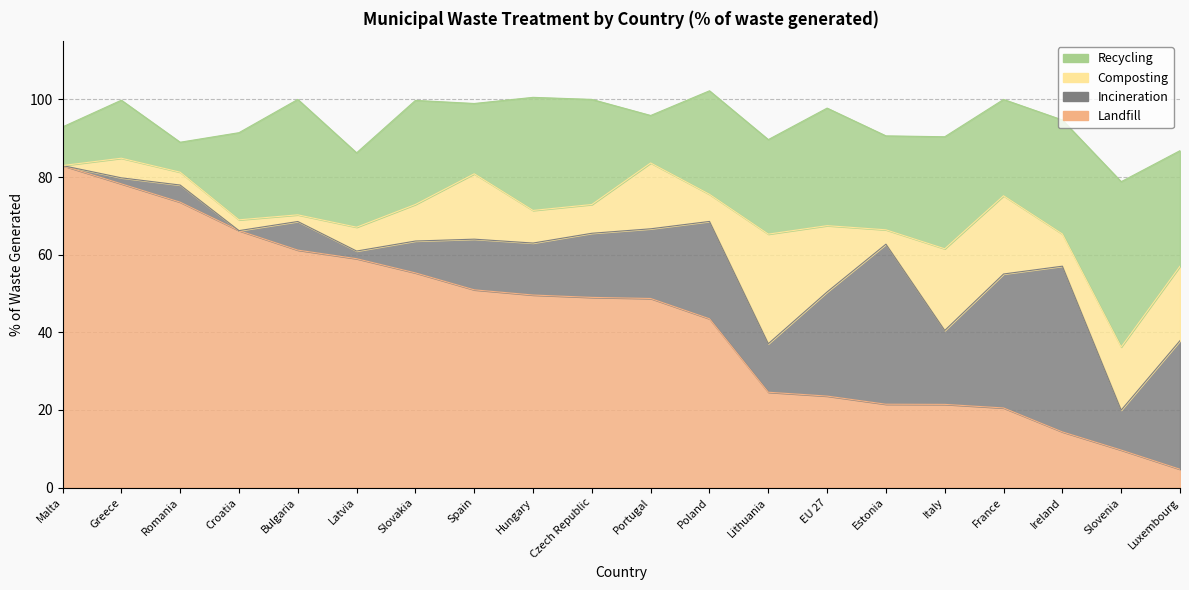

What is the sum of the Recycling values at Lithuania and Hungary?

53.5